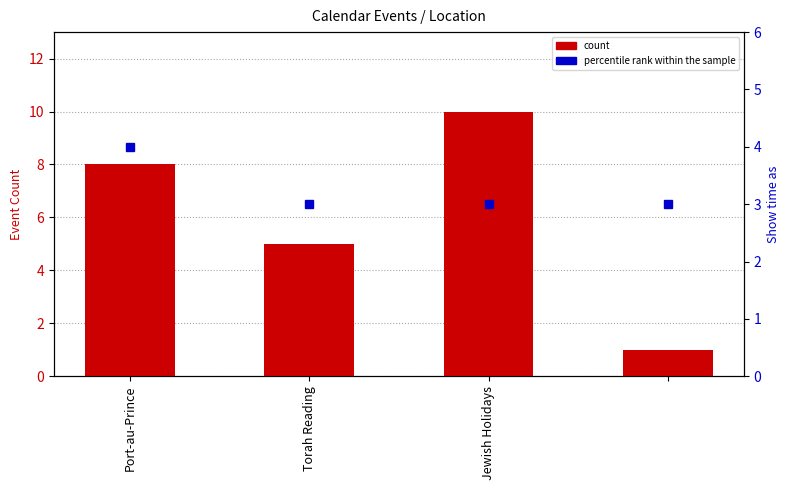

What is the greatest value displayed?

10